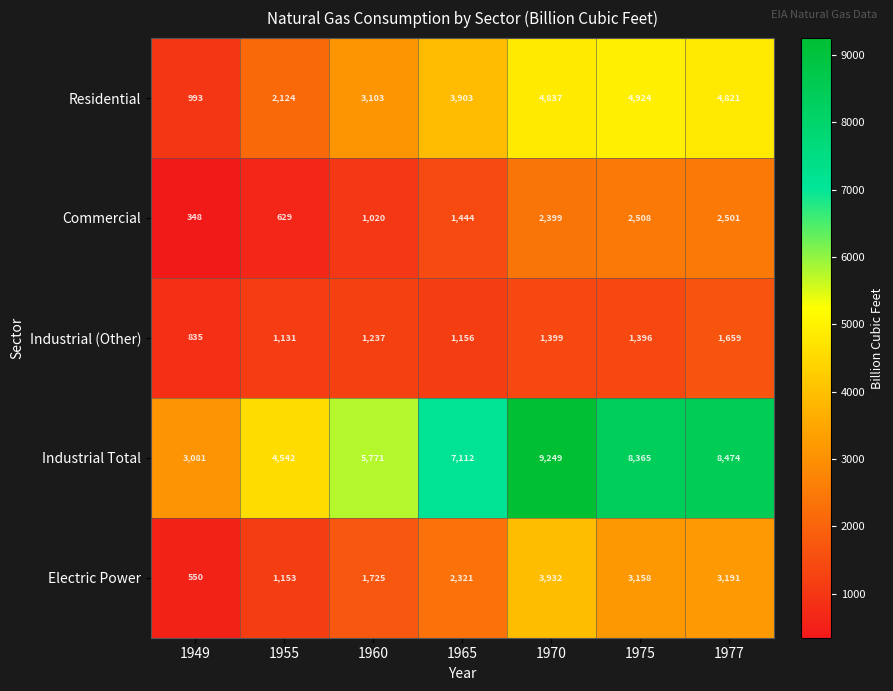

Which series has the largest range (max minus min)?

Industrial Total